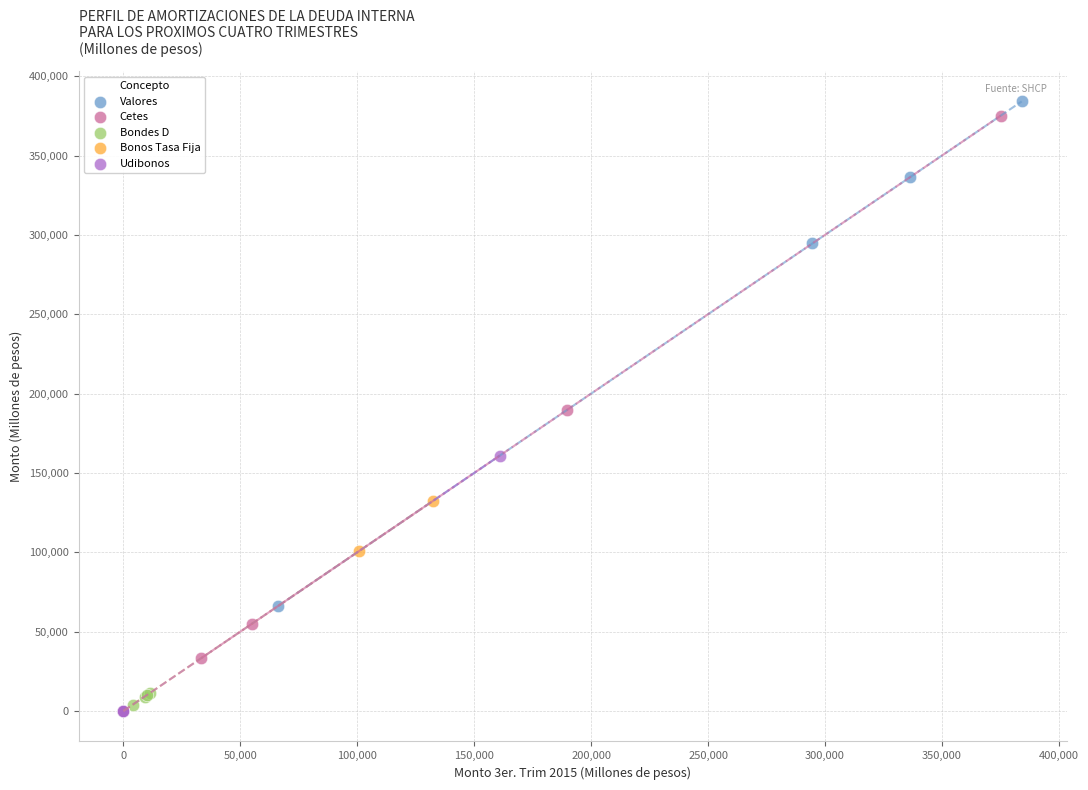

Which series has the widest spread of Y values?

Cetes